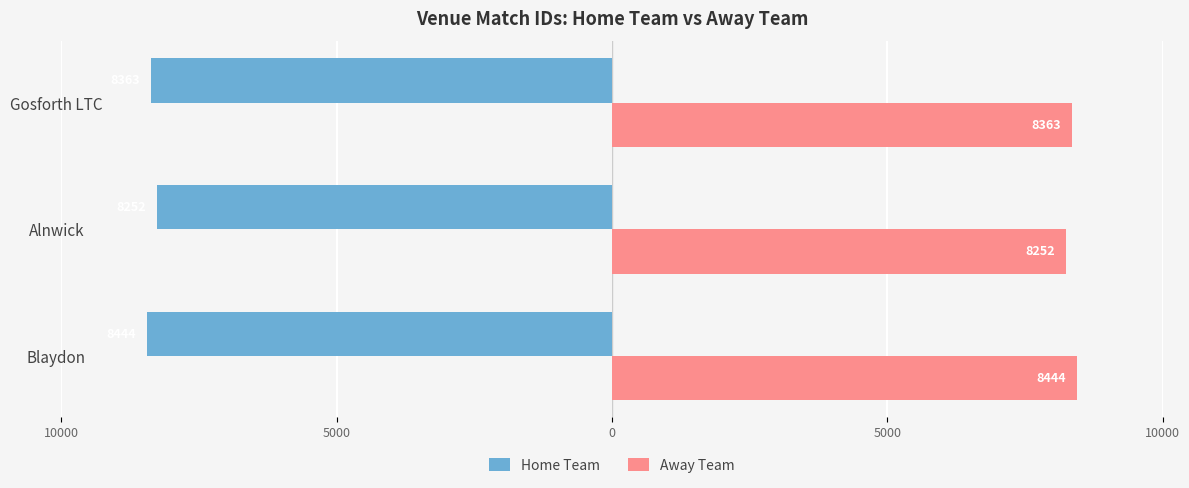

What is the value of the Away Team bar at the 1st from the left?

8444